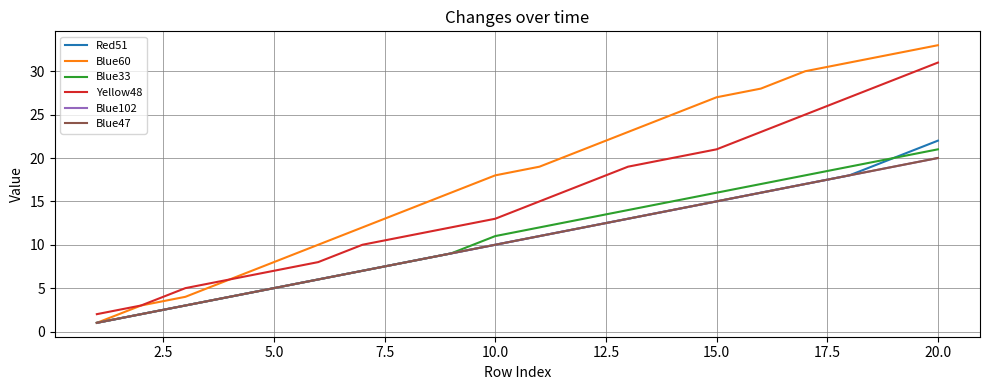

True or false: Yellow48 has more than 0 interior local peaks.

False